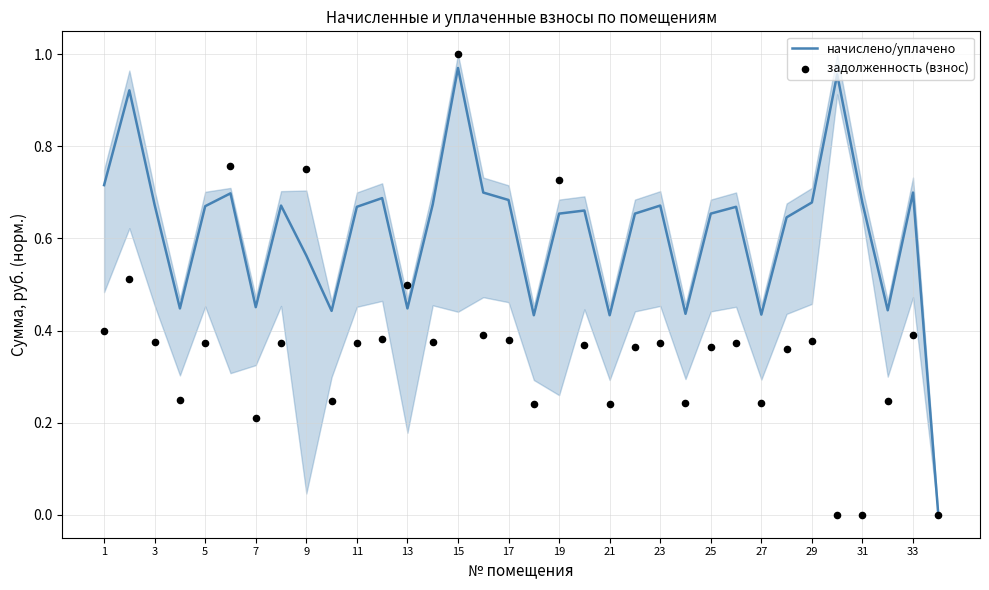

At how many categories does at least one series exceed 0?

33